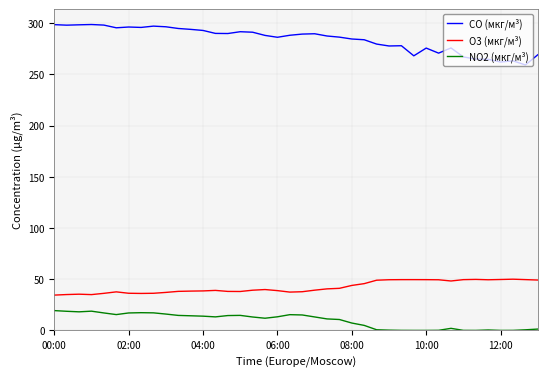

How many lines are shown in the chart?

3